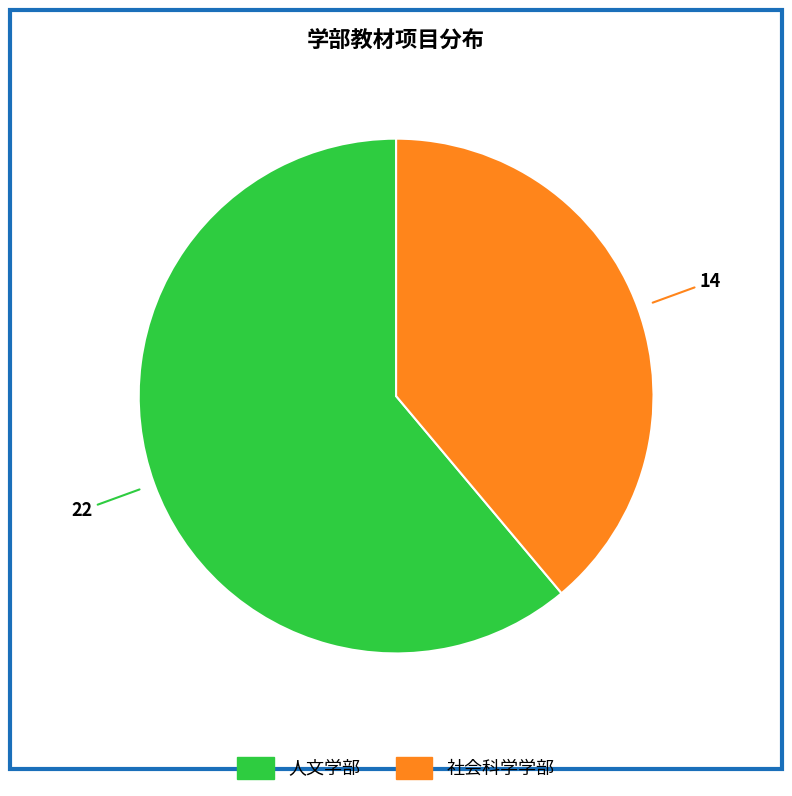

Which category has the biggest portion of the pie?

人文学部